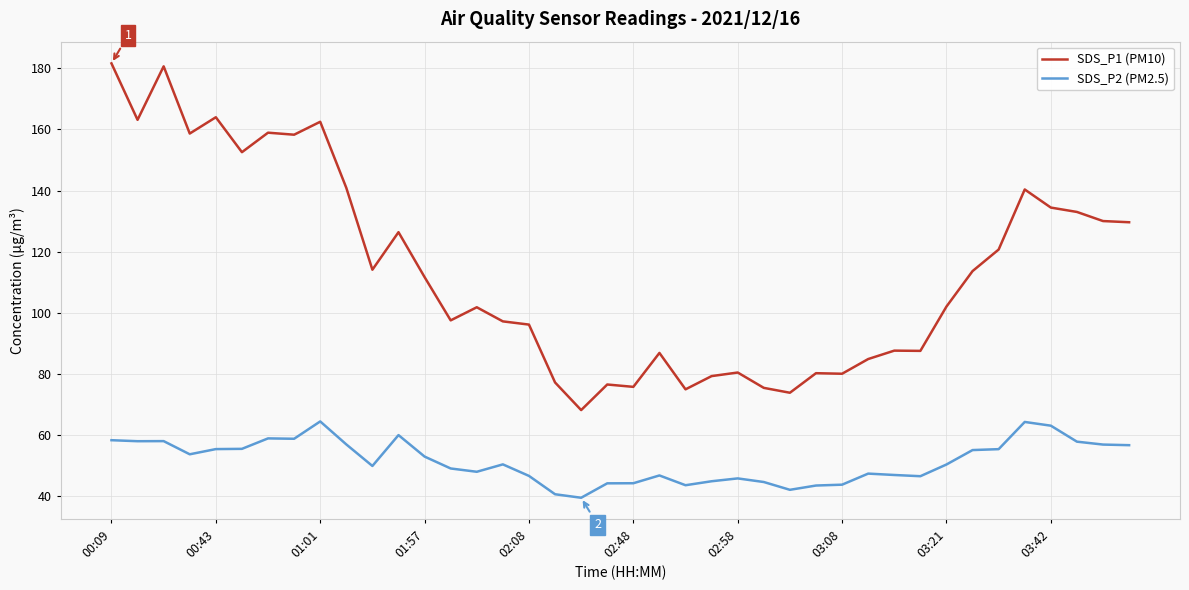

True or false: SDS_P1 (PM10) and SDS_P2 (PM2.5) intersect in this chart.

False